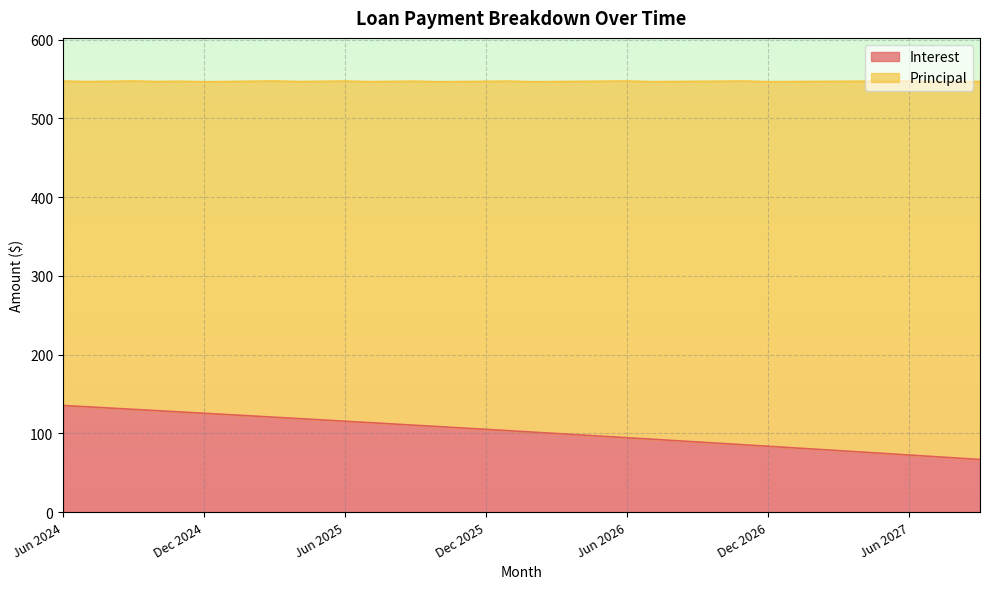

List the labels in order of value, largest first.

Jun 2024, Jul 2024, Aug 2024, Sep 2024, Oct 2024, Nov 2024, Dec 2024, Jan 2025, Feb 2025, Mar 2025, Apr 2025, May 2025, Jun 2025, Jul 2025, Aug 2025, Sep 2025, Oct 2025, Nov 2025, Dec 2025, Jan 2026, Feb 2026, Mar 2026, Apr 2026, May 2026, Jun 2026, Jul 2026, Aug 2026, Sep 2026, Oct 2026, Nov 2026, Dec 2026, Jan 2027, Feb 2027, Mar 2027, Apr 2027, May 2027, Jun 2027, Jul 2027, Aug 2027, Sep 2027